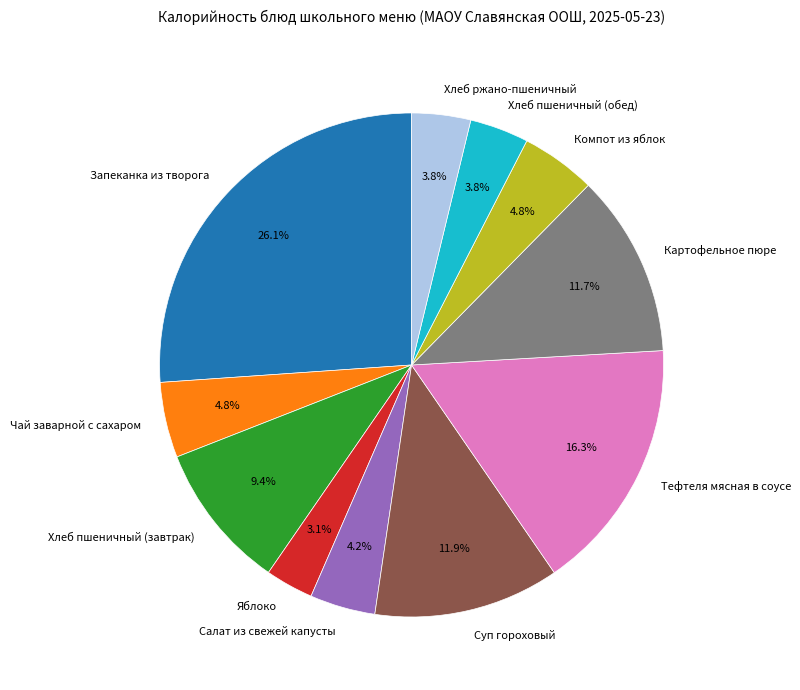

What percentage do Хлеб пшеничный (обед) and Суп гороховый together represent?

15.7%